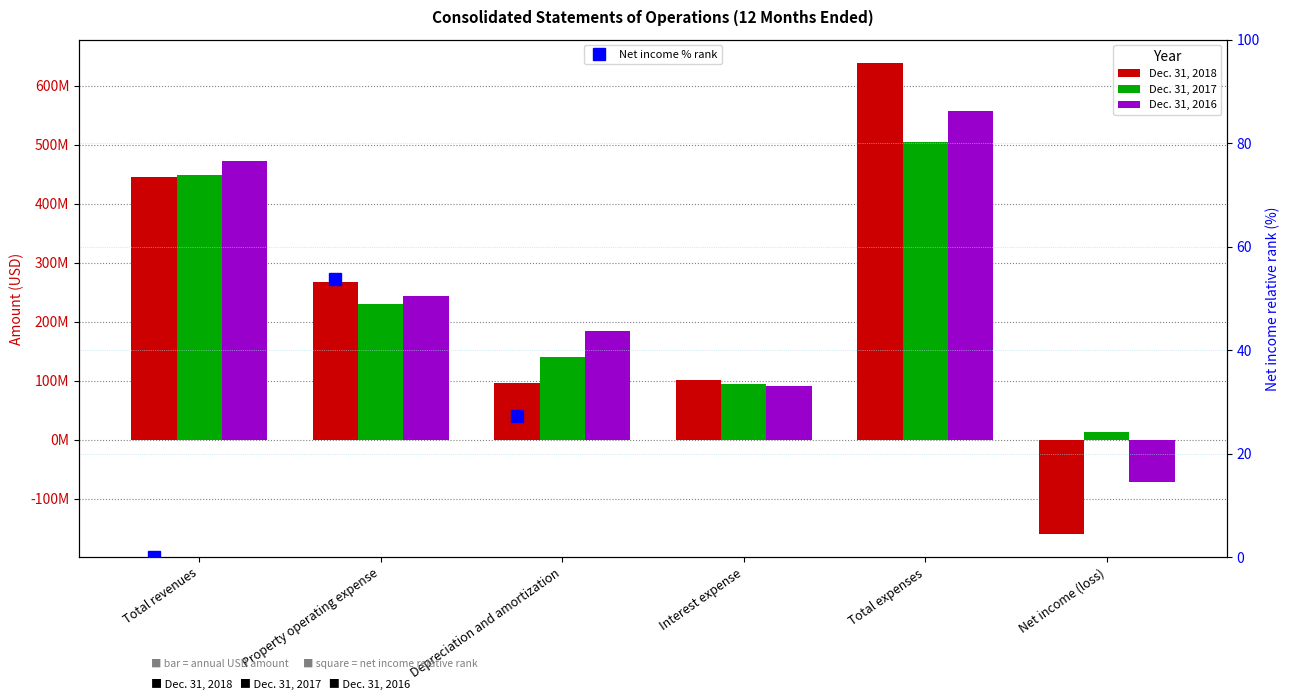

What is the maximum value shown in the chart?

637949000